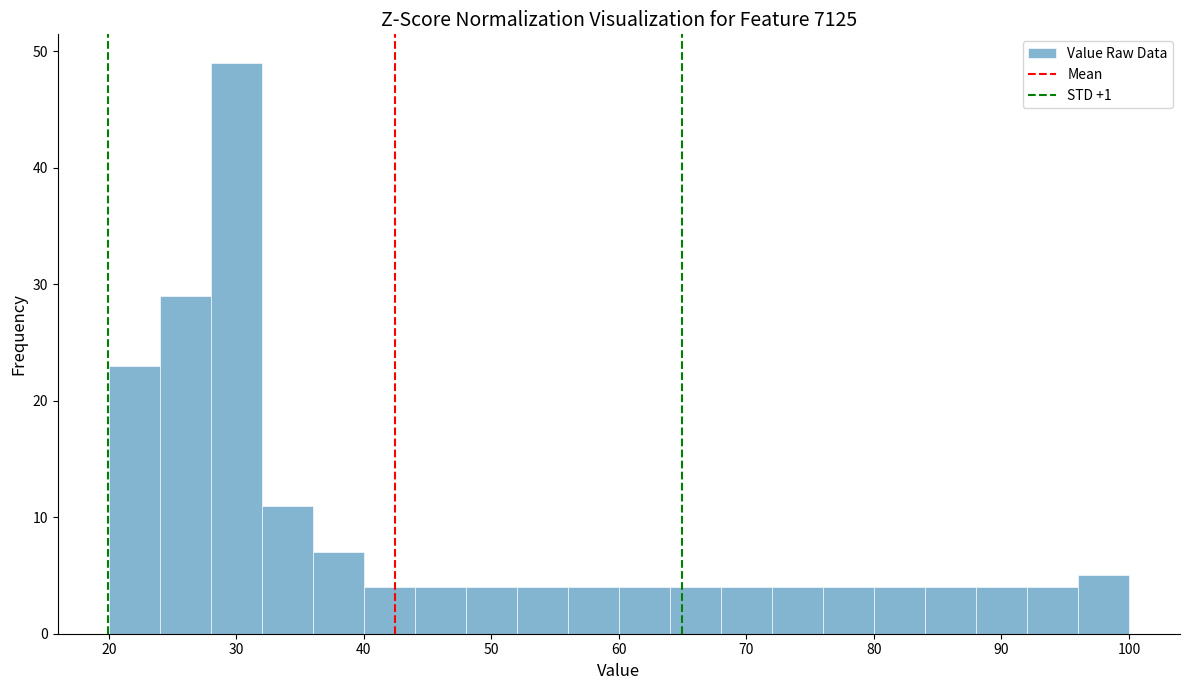

Reading left to right, list every bar in this chart as the range it spans on the x-axis followed by its height. The values are not printed on the chart, so give them approximately, as read against the axis.

20 to 24: 23
24 to 28: 29
28 to 32: 49
32 to 36: 11
36 to 40: 7
40 to 44: 4
44 to 48: 4
48 to 52: 4
52 to 56: 4
56 to 60: 4
60 to 64: 4
64 to 68: 4
68 to 72: 4
72 to 76: 4
76 to 80: 4
80 to 84: 4
84 to 88: 4
88 to 92: 4
92 to 96: 4
96 to 100: 5